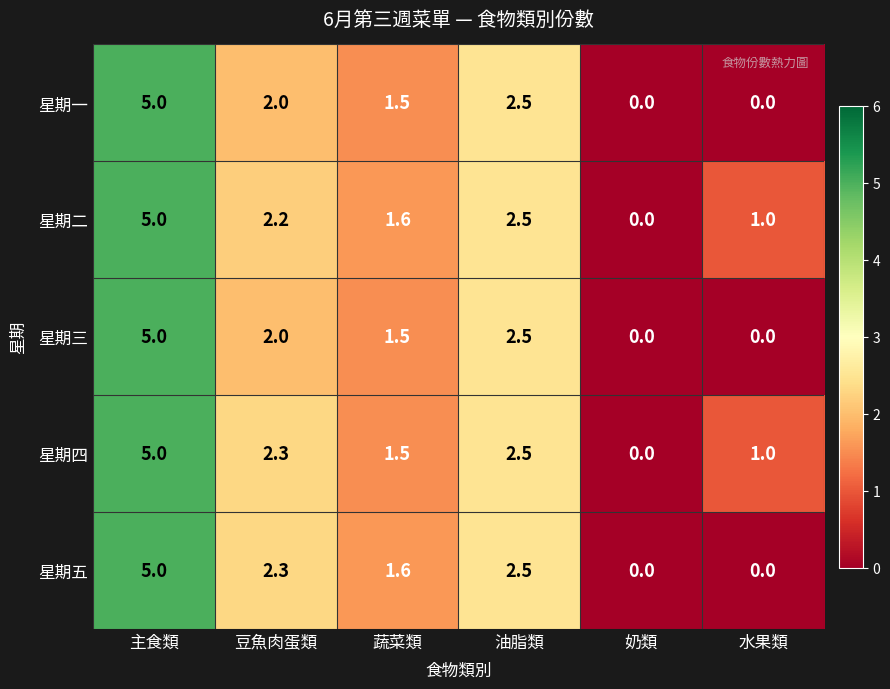

Is it true that 星期三 equals 0.0 at 水果類?

True